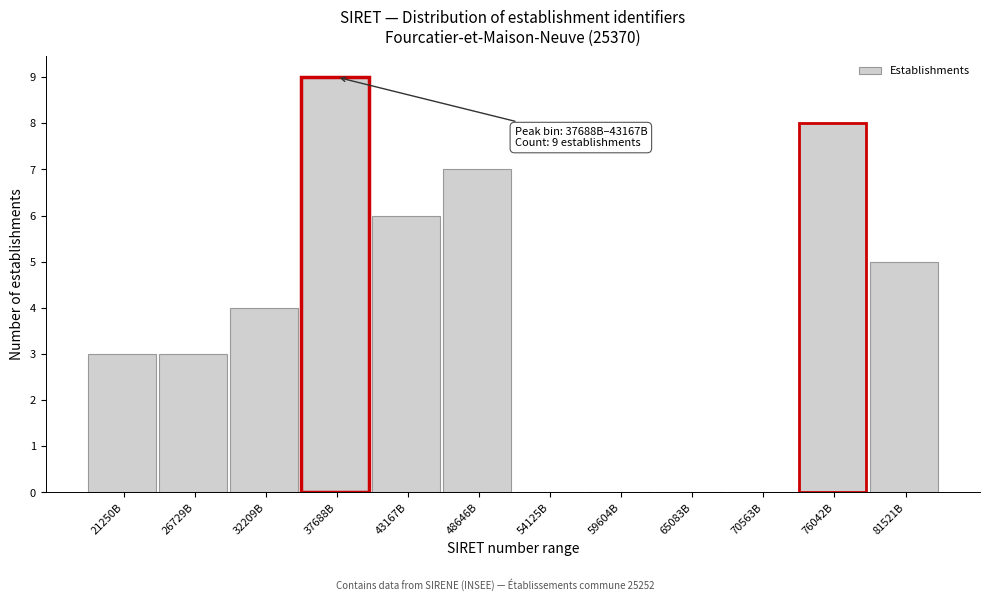

Reading left to right, list all the values displayed in this chart.

21250B=3	26729B=3	32209B=4	37688B=9	43167B=6	48646B=7	54125B=0	59604B=0	65083B=0	70563B=0	76042B=8	81521B=5